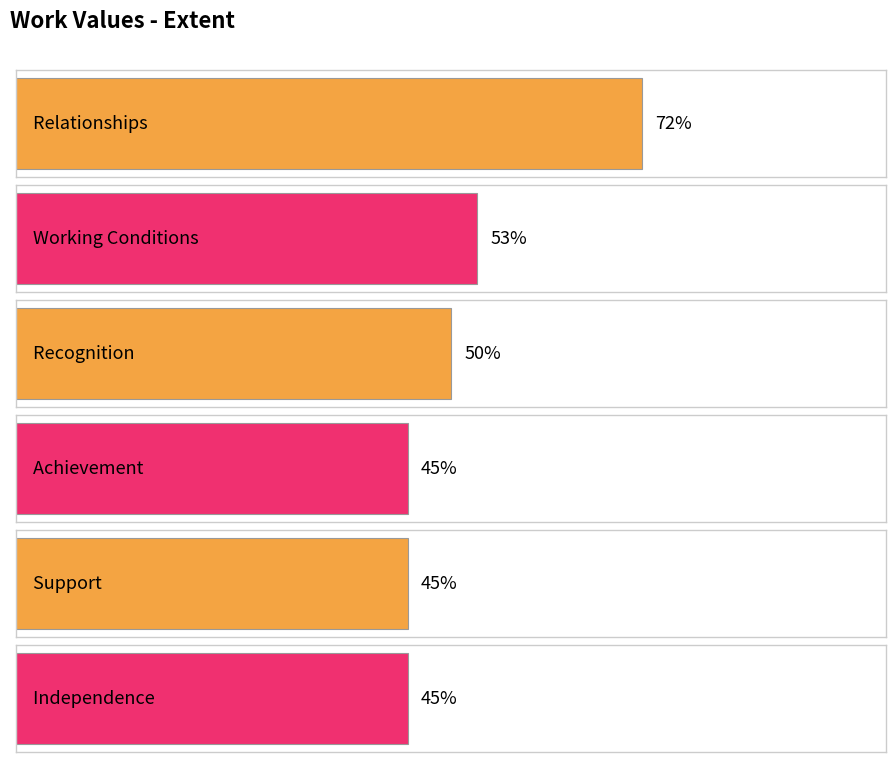

Between Achievement and Relationships, which is larger?

Relationships